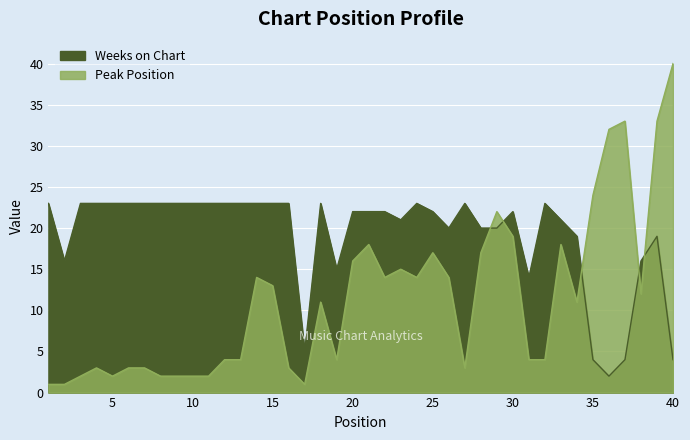

In Weeks on Chart, how many points are lower than both neighbors (excluding endpoints)?

7